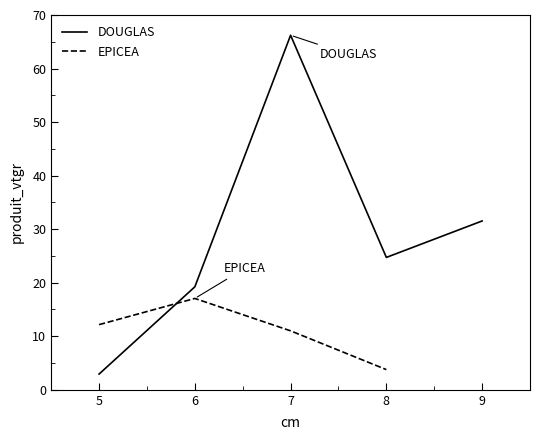

Read the value at 8.

24.7